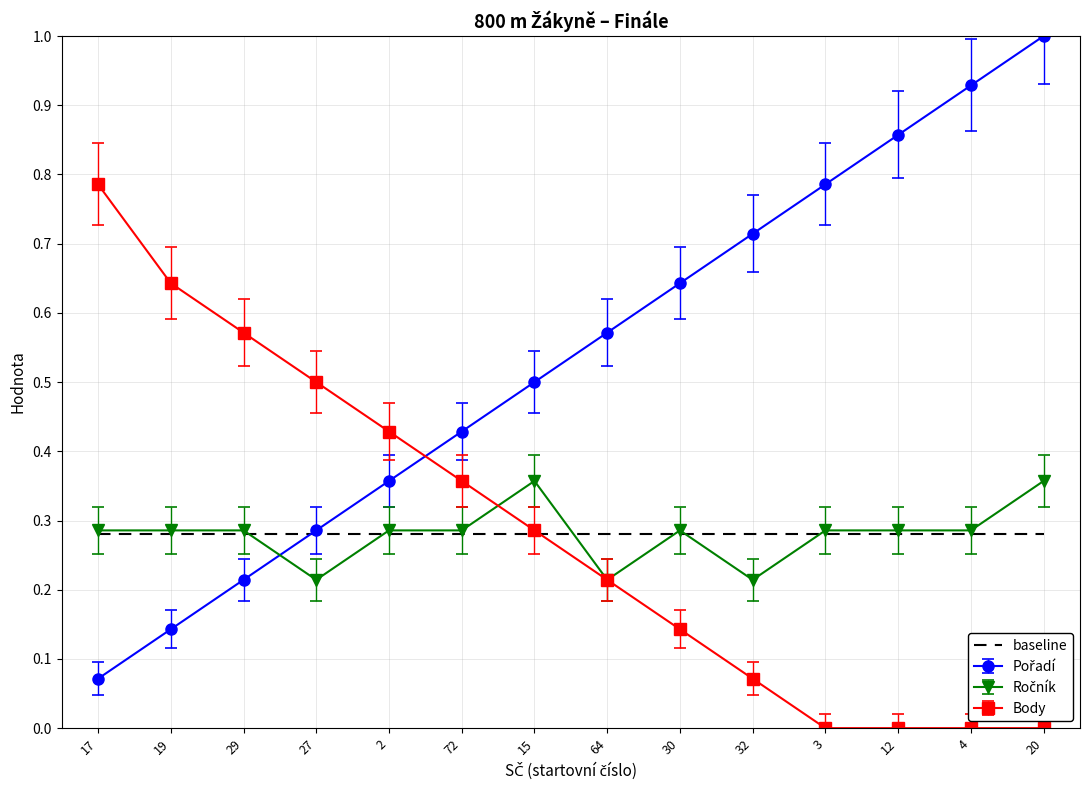

What is the spread (max minus min) of values at 20?

1.0